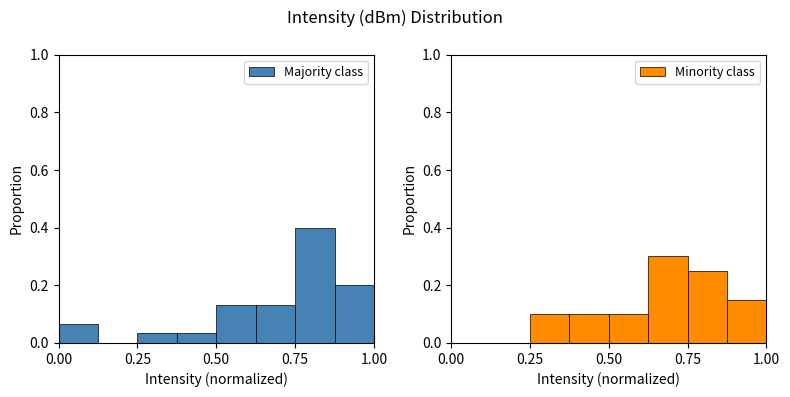

What are all the series names shown in the legend?

Majority class, Minority class